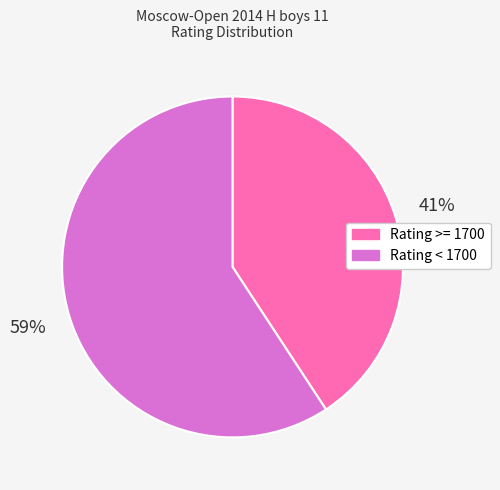

Combined, do Rating >= 1700 and Rating < 1700 account for over 50%?

Yes